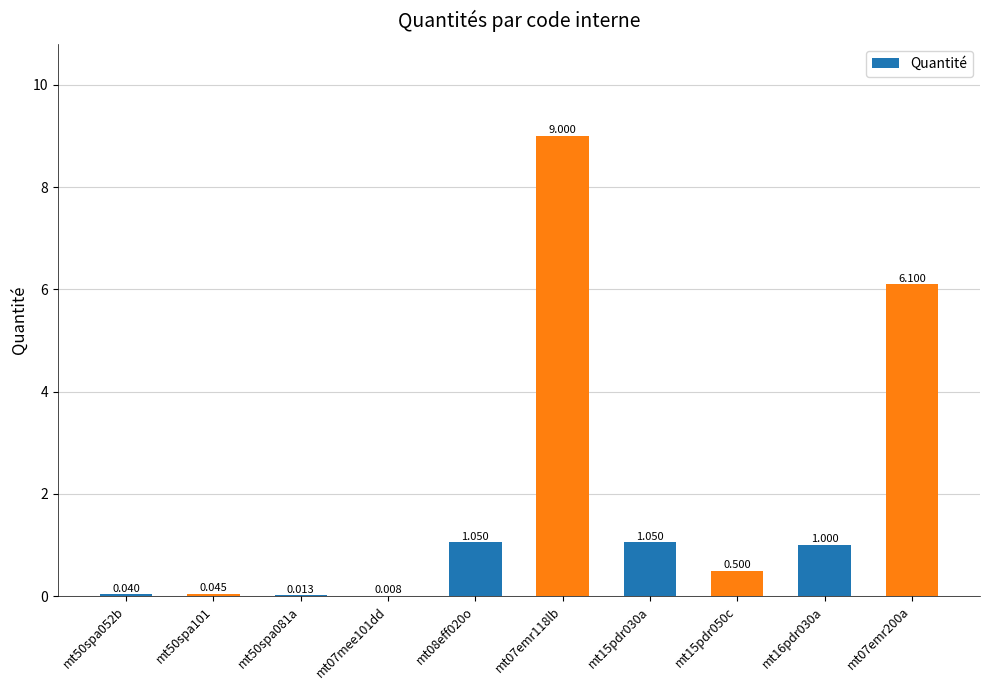

What is the greatest value displayed?

9.0